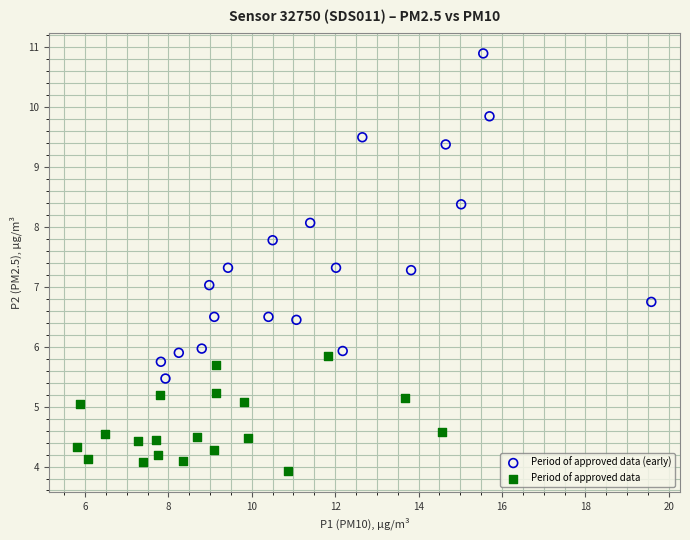

Which series reaches the minimum Y coordinate?

Period of approved data